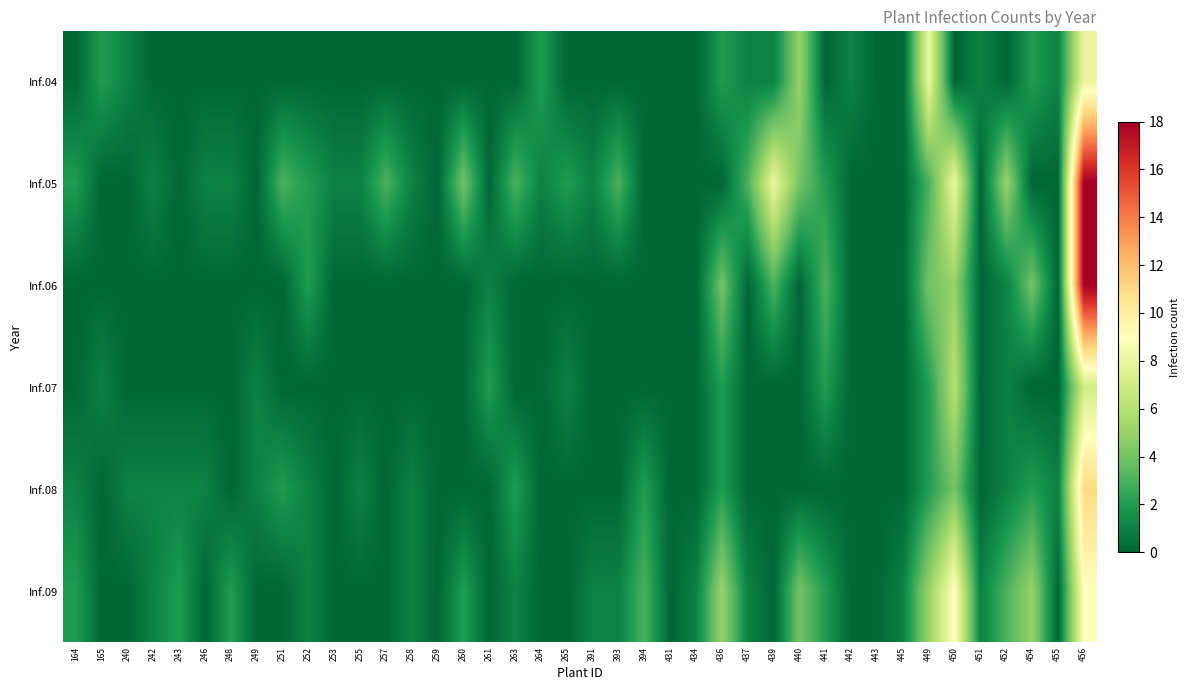

Reading left to right, list all the values displayed in this chart.

Inf.04: 164=0	165=2	240=1	242=0	243=0	246=0	248=0	249=0	251=0	252=0	253=0	255=0	257=0	258=0	259=0	260=0	261=0	263=0	264=2	265=0	391=0	393=0	394=0	431=0	434=0	436=2	437=1	439=1	440=5	441=0	442=1	443=0	445=0	449=8	450=0	451=1	452=0	454=2	455=1	456=8
Inf.05: 164=2	165=0	240=0	242=1	243=0	246=1	248=1	249=0	251=3	252=2	253=1	255=1	257=3	258=1	259=0	260=4	261=0	263=3	264=1	265=2	391=1	393=3	394=0	431=0	434=0	436=0	437=3	439=8	440=4	441=2	442=0	443=0	445=0	449=3	450=8	451=0	452=5	454=0	455=0	456=18
Inf.06: 164=0	165=0	240=0	242=0	243=0	246=0	248=0	249=0	251=0	252=2	253=0	255=0	257=0	258=0	259=0	260=0	261=1	263=0	264=0	265=0	391=0	393=0	394=0	431=0	434=0	436=4	437=0	439=3	440=0	441=3	442=0	443=0	445=0	449=4	450=5	451=0	452=1	454=4	455=0	456=18
Inf.07: 164=0	165=1	240=0	242=0	243=0	246=0	248=0	249=1	251=0	252=0	253=0	255=0	257=0	258=0	259=0	260=0	261=2	263=0	264=0	265=1	391=0	393=0	394=0	431=0	434=0	436=2	437=0	439=0	440=0	441=2	442=0	443=0	445=0	449=2	450=6	451=0	452=1	454=0	455=0	456=7
Inf.08: 164=1	165=0	240=1	242=1	243=1	246=1	248=0	249=1	251=2	252=1	253=0	255=1	257=0	258=1	259=0	260=0	261=0	263=2	264=0	265=0	391=0	393=0	394=2	431=0	434=0	436=2	437=0	439=0	440=0	441=0	442=0	443=0	445=0	449=2	450=4	451=0	452=1	454=2	455=1	456=11
Inf.09: 164=2	165=0	240=0	242=1	243=2	246=0	248=2	249=0	251=0	252=1	253=0	255=0	257=0	258=1	259=0	260=2	261=0	263=1	264=0	265=0	391=1	393=1	394=3	431=0	434=1	436=5	437=1	439=0	440=4	441=2	442=0	443=0	445=1	449=5	450=9	451=1	452=3	454=5	455=0	456=9